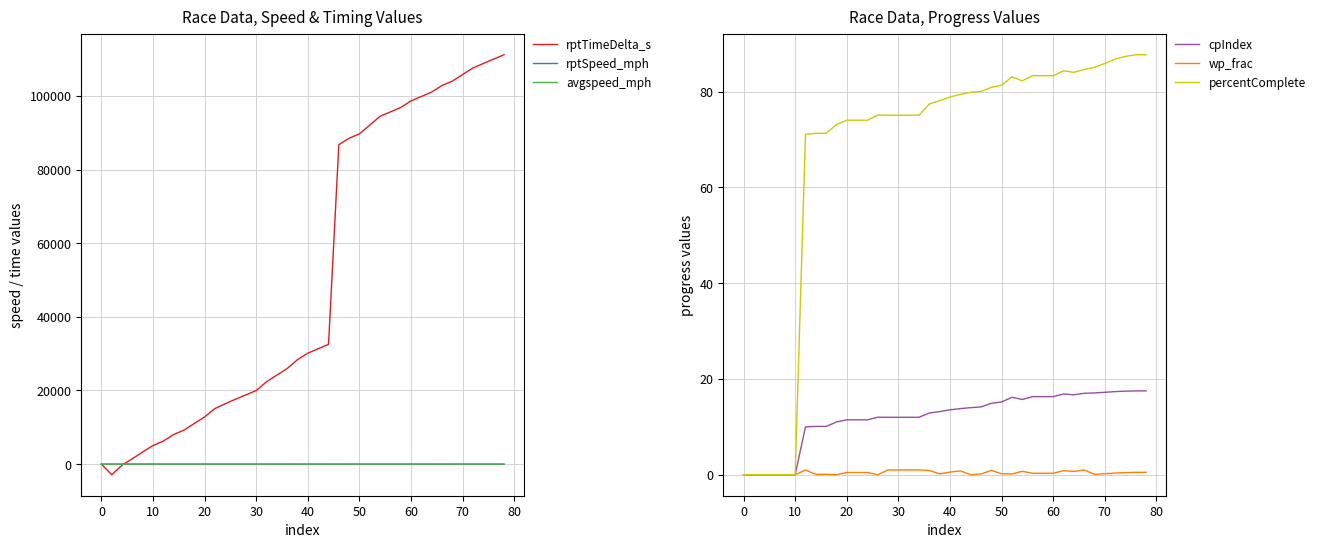

The wp_frac series shows 0.0 at 10. True or false?

True